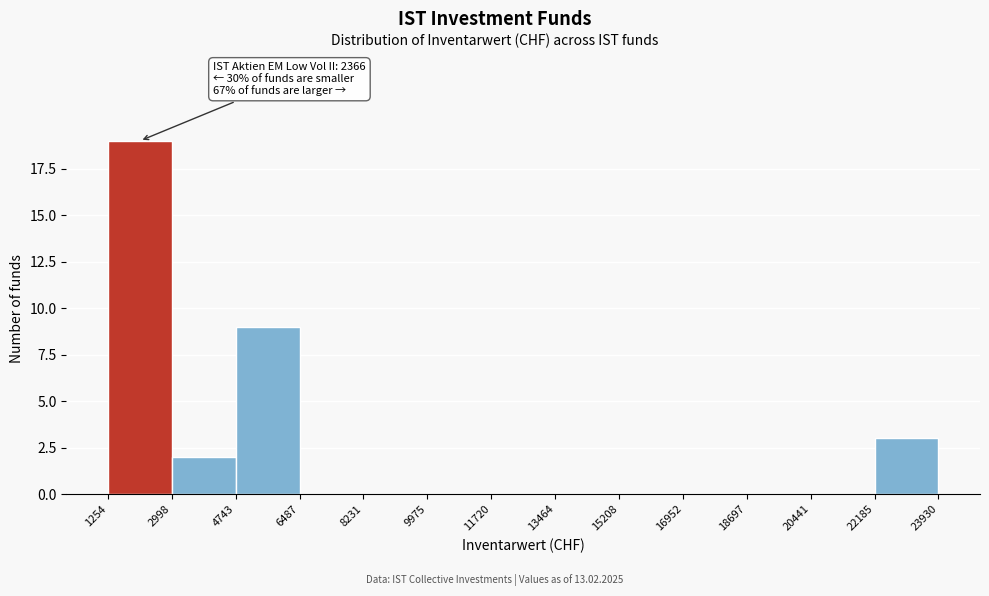

Which range on the x-axis has the tallest bar?

1254 to 2998